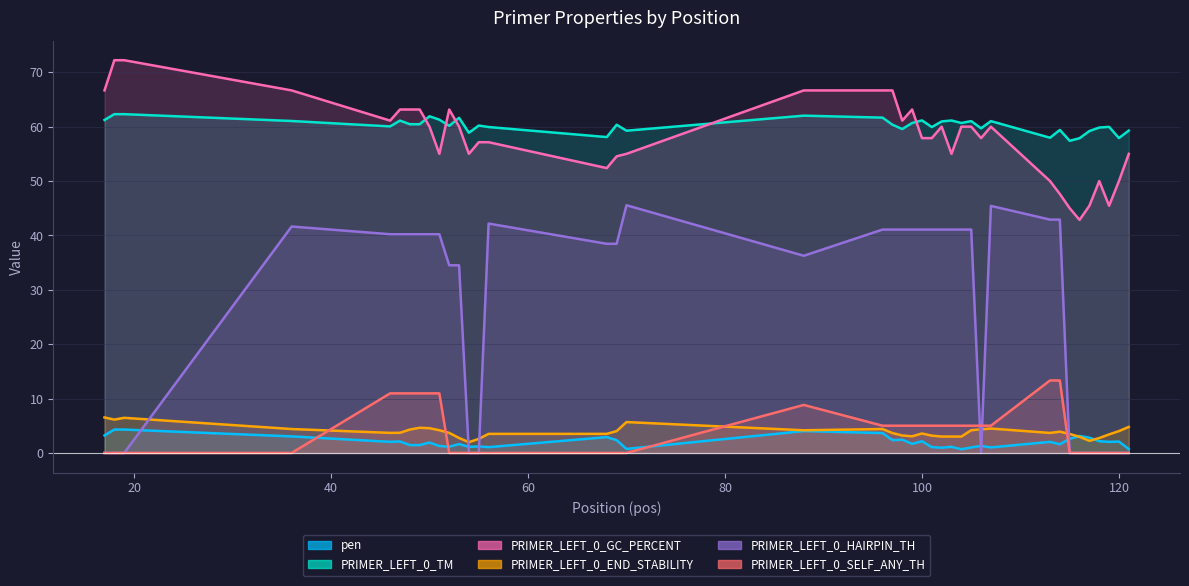

How many intersections are there between PRIMER_LEFT_0_GC_PERCENT and PRIMER_LEFT_0_TM?

5